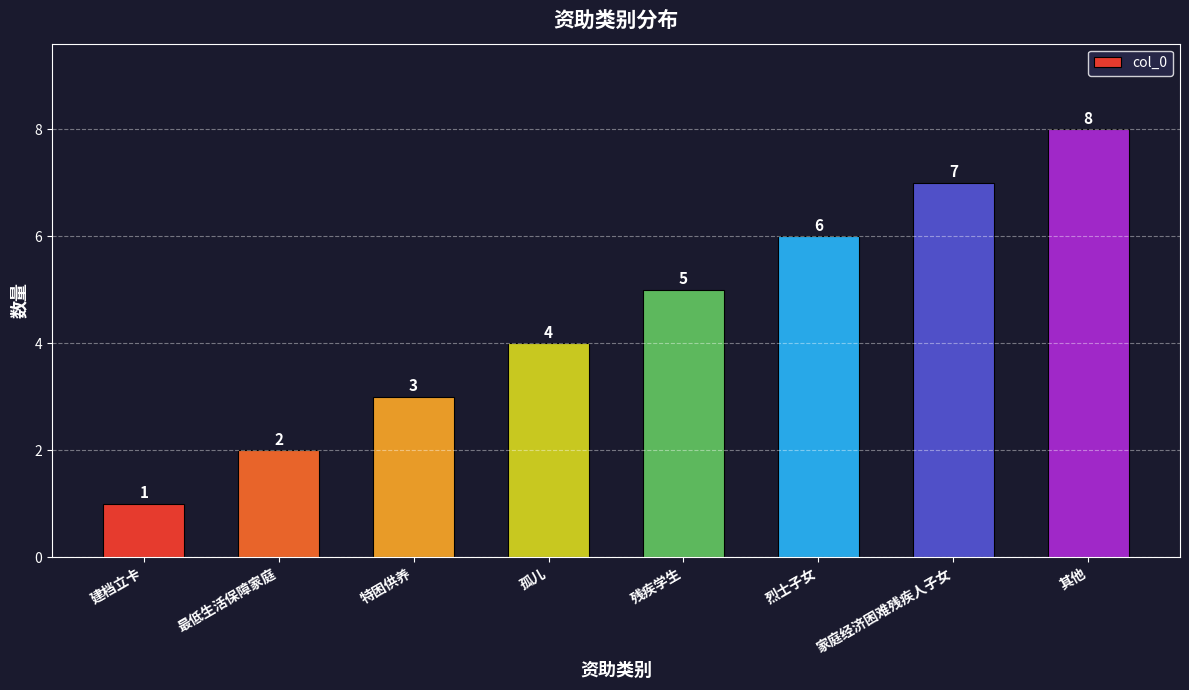

What position from the left is 残疾学生?

5